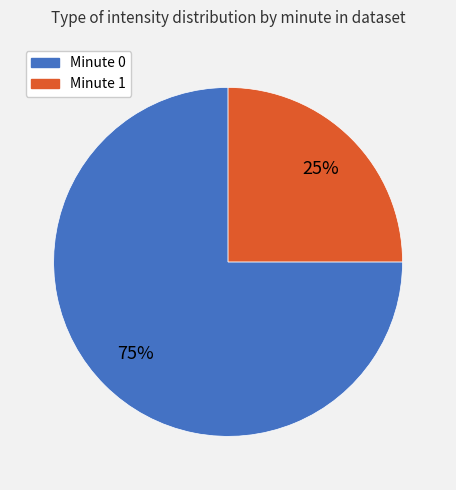

The Minute 1 slice represents 25% of the pie. True or false?

True